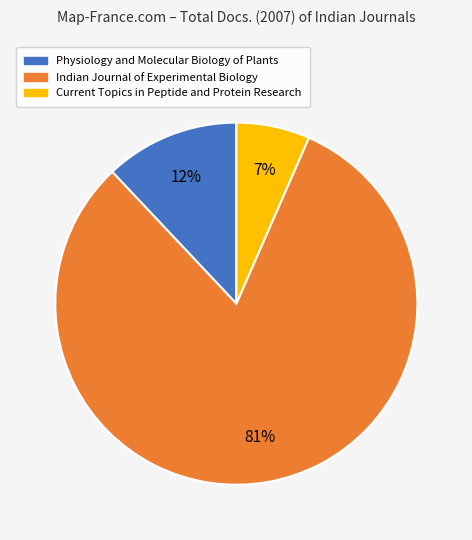

To the nearest percent, what percentage of the pie is Physiology and Molecular Biology of Plants?

12%